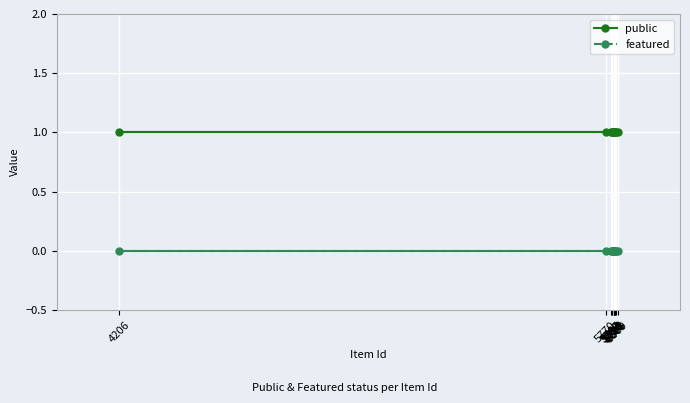

Reading left to right, list all the values displayed in this chart.

public: 4206=1	5770=1	5787=1	5789=1	5791=1	5796=1	5797=1	5798=1	5799=1	5801=1	5803=1	5809=1
featured: 4206=0	5770=0	5787=0	5789=0	5791=0	5796=0	5797=0	5798=0	5799=0	5801=0	5803=0	5809=0